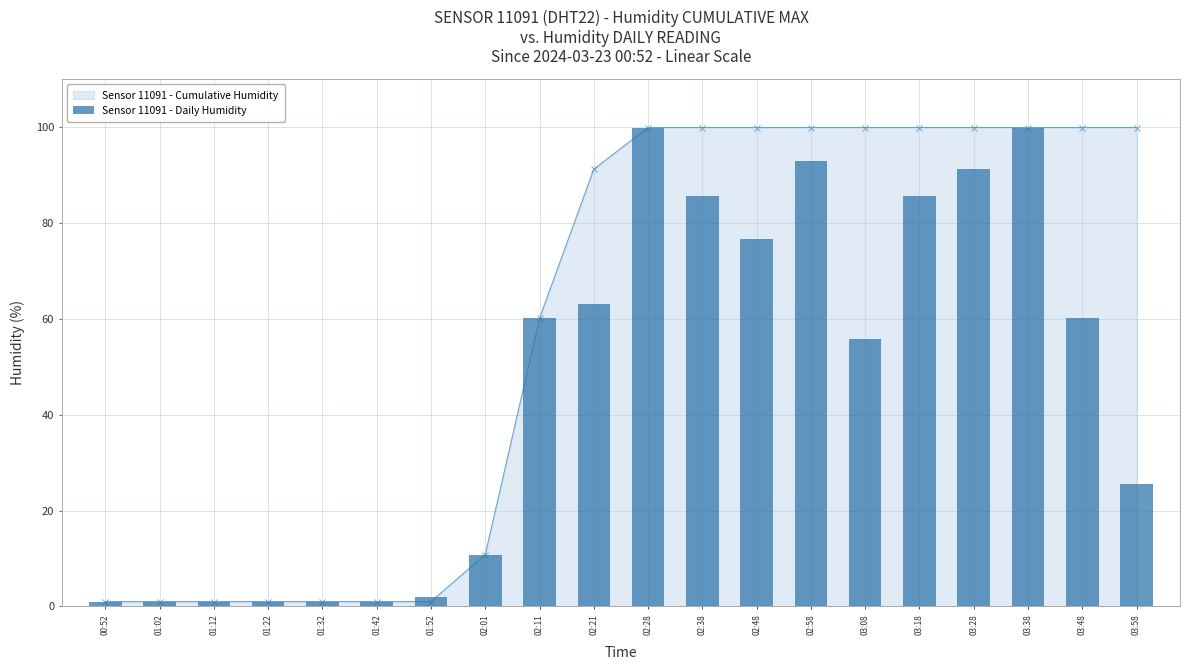

Are the bars horizontal?

No